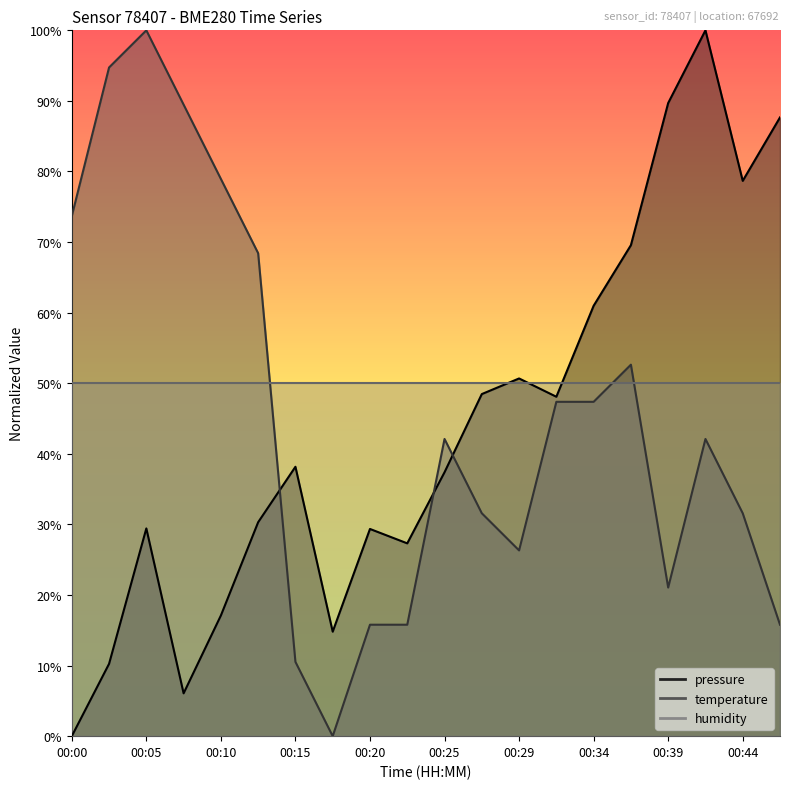

How many data points in temperature are above 42?

11